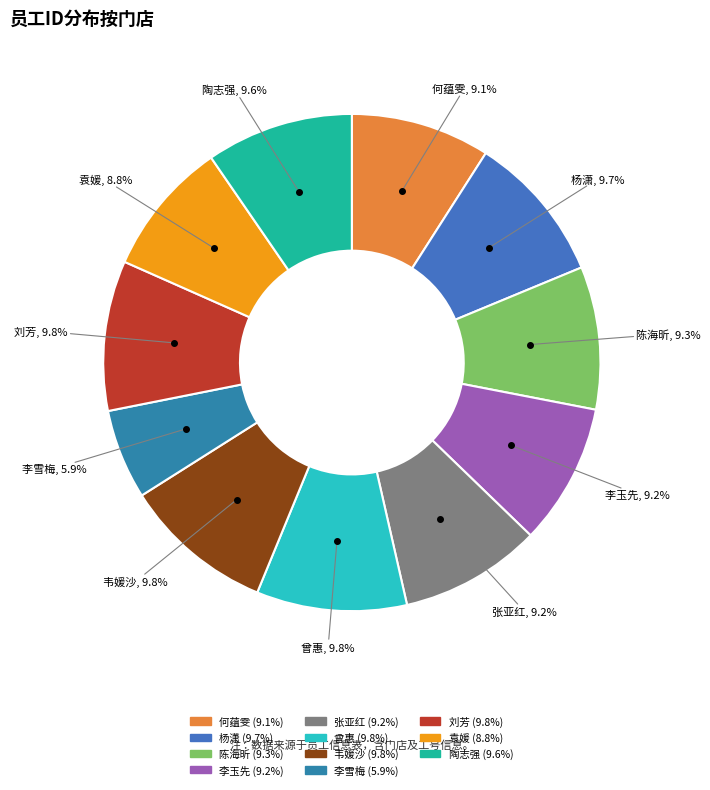

Between 韦媛沙 and 李雪梅, which is larger?

韦媛沙